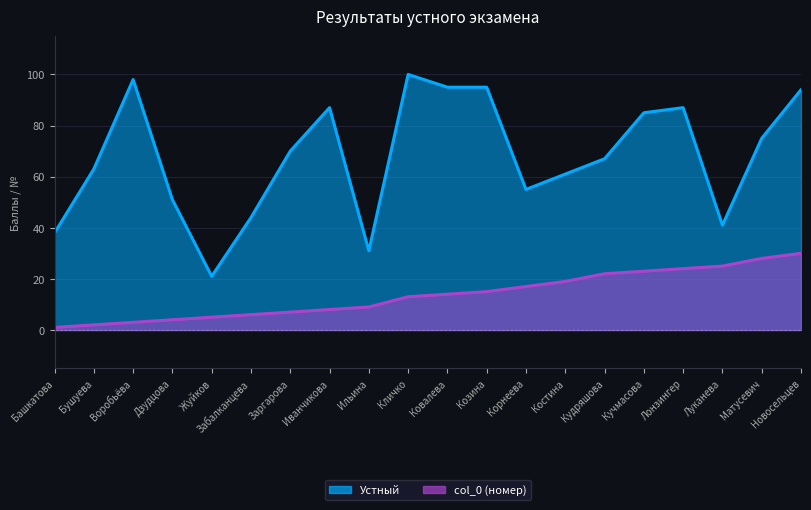

At which category is the sum across all series the highest?

Новосельцев